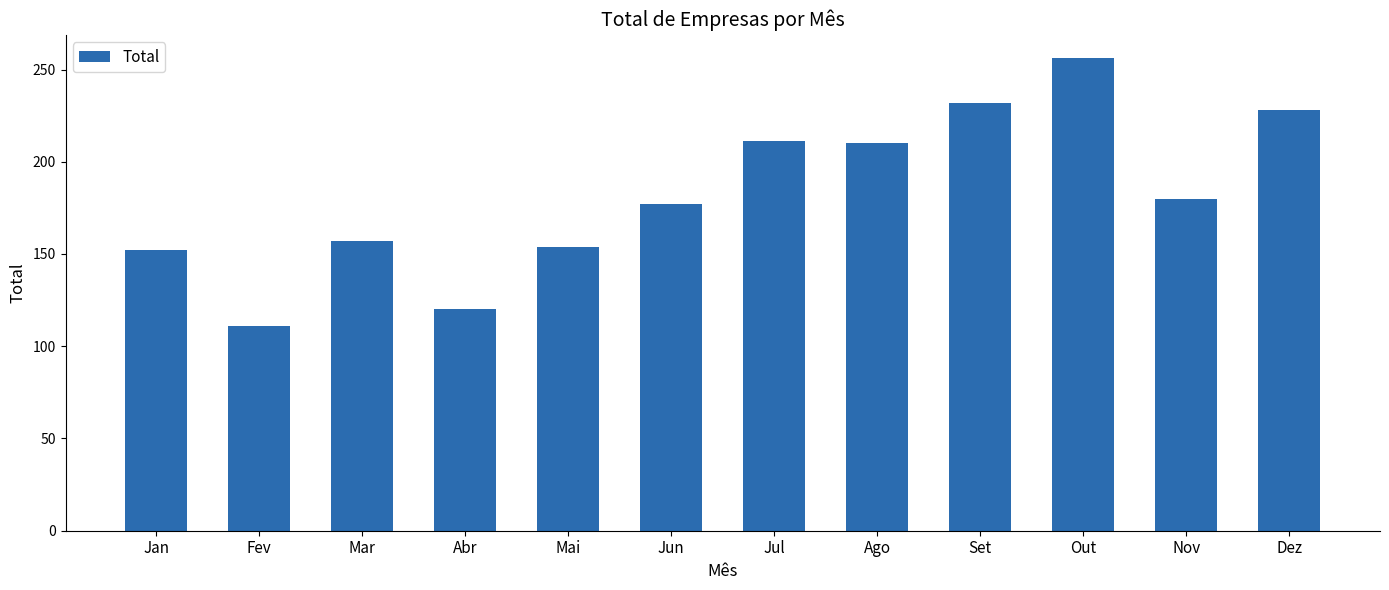

Which category has the highest value across all series?

Out